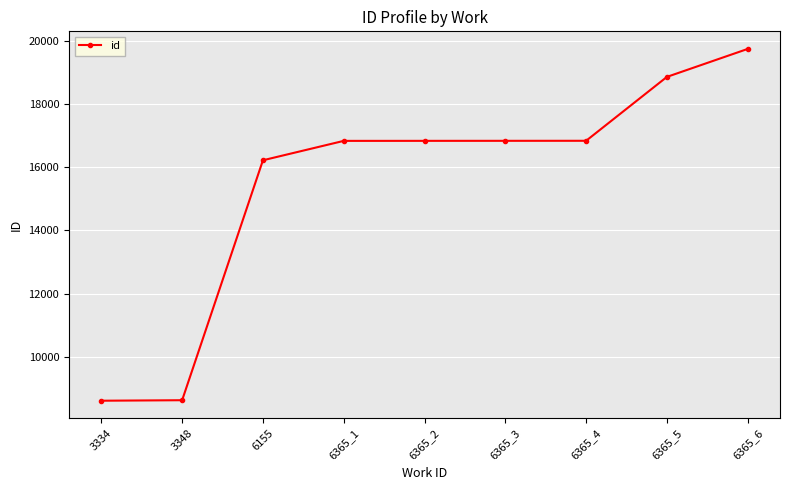

What is the difference between the second highest and minimum values?

10254